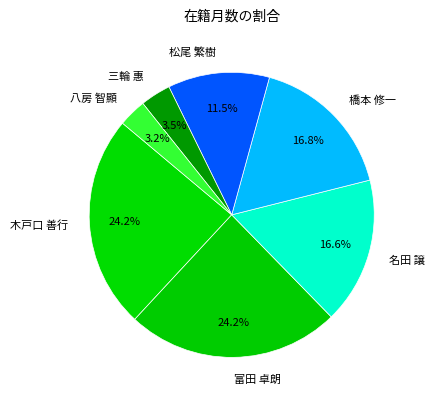

Between 八房 智顯 and 橋本 修一, which is larger?

橋本 修一